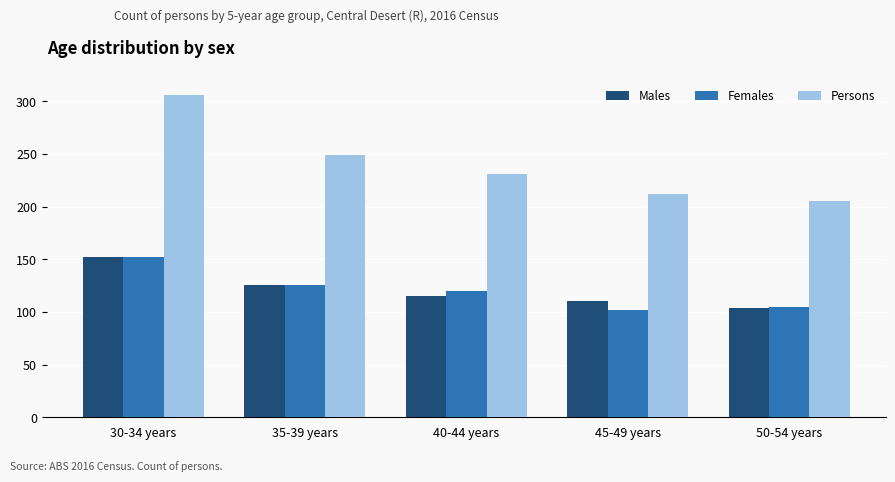

Is the value of Persons at 50-54 years greater than the value of Females at 30-34 years?

Yes